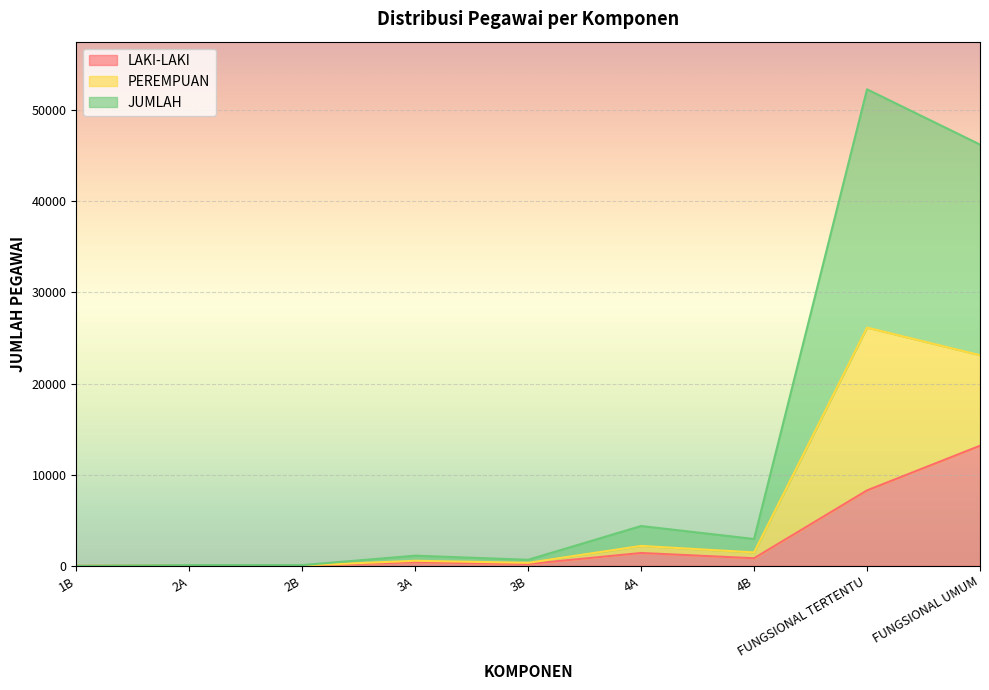

At which category is the sum across all series the highest?

FUNGSIONAL TERTENTU